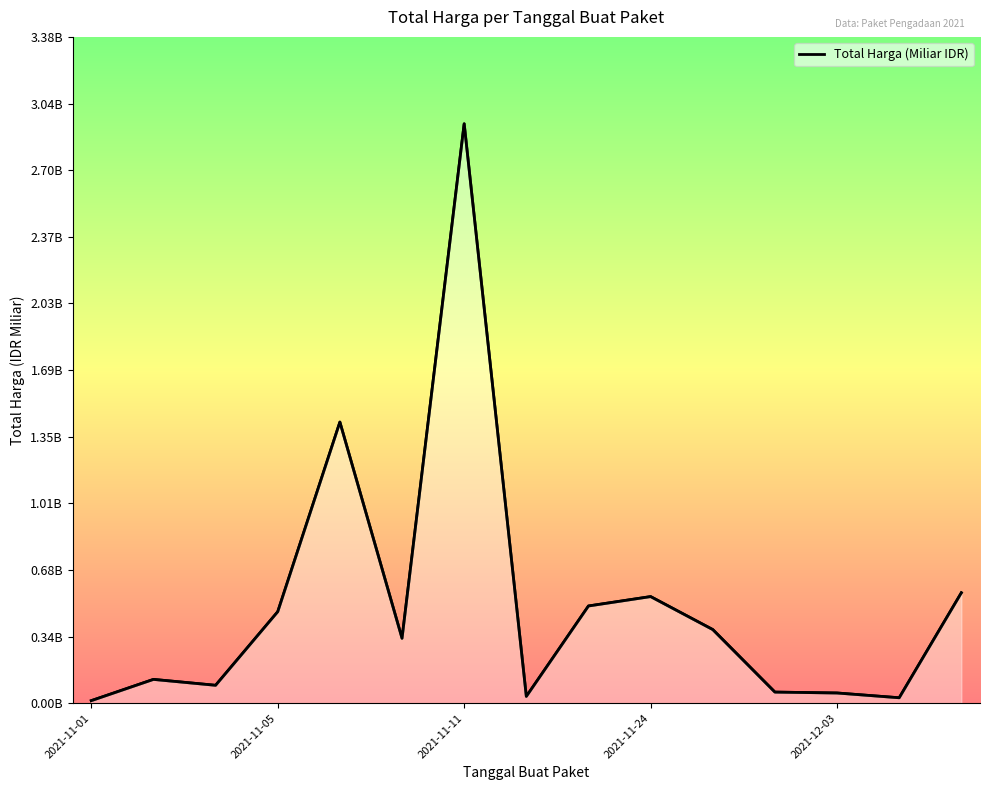

Does the chart display data point markers on the line(s)?

No